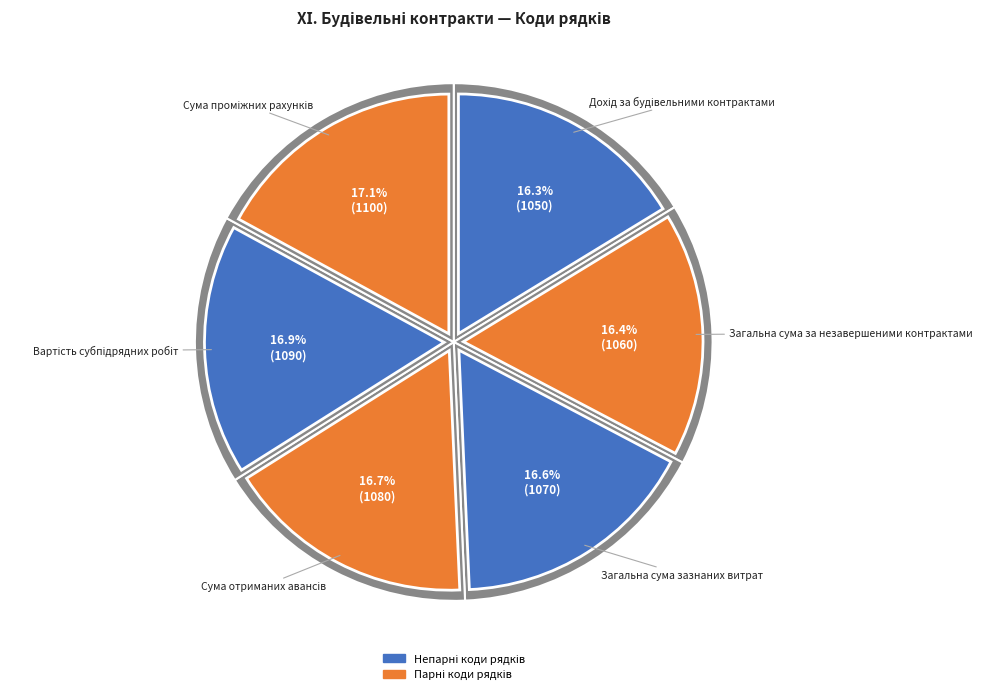

How many slices are in this pie chart?

6